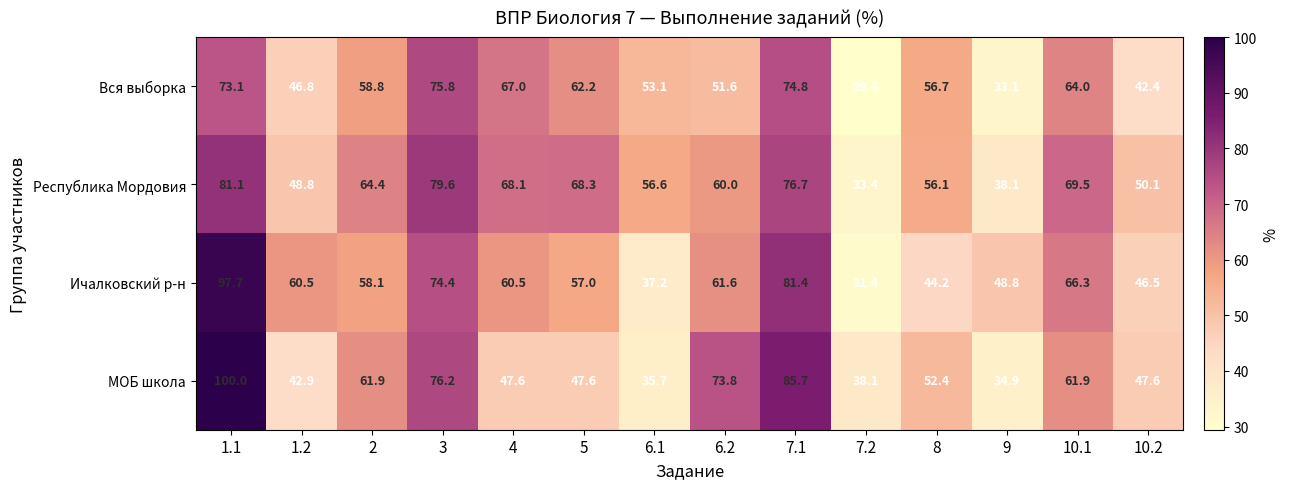

What is the smallest value displayed?

29.4